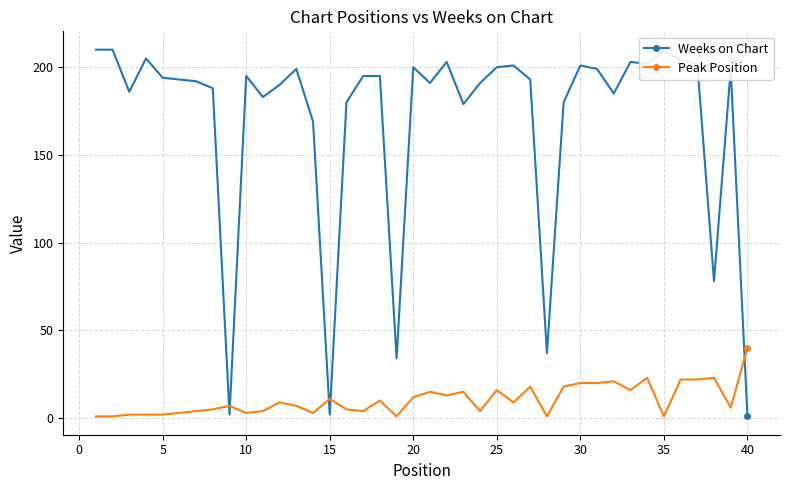

How many categories are shown in the chart?

40